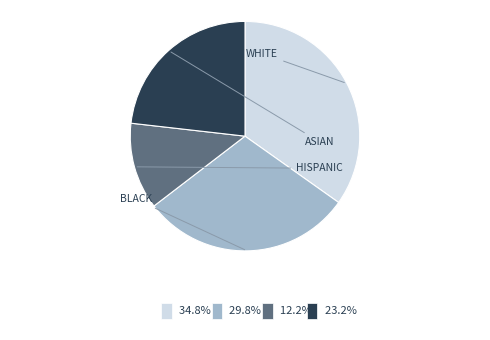

Does any single category account for the majority?

No